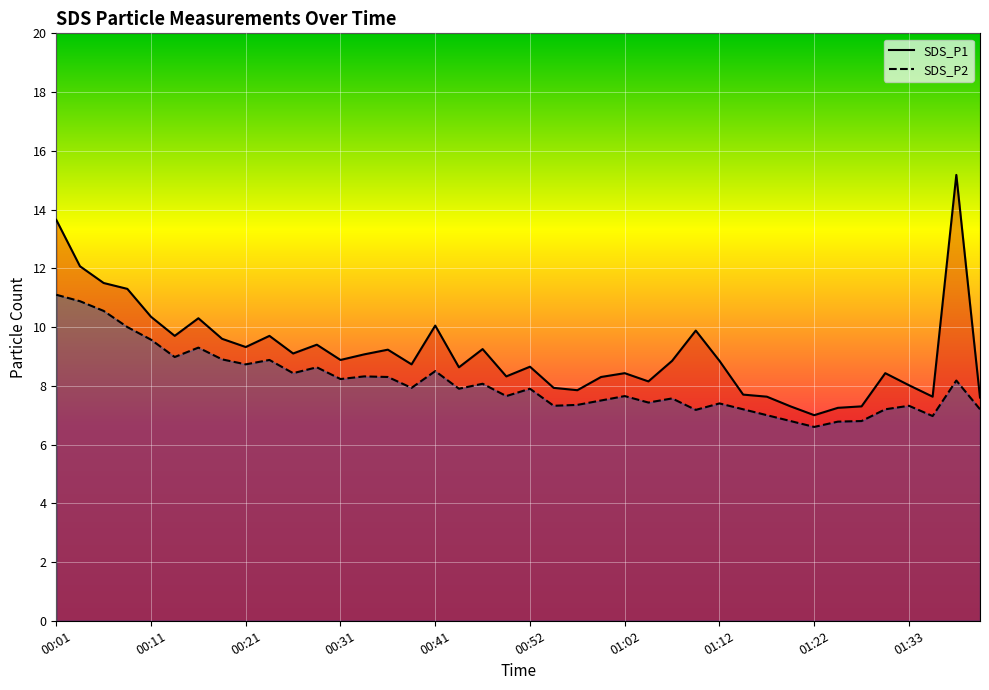

What position from the left is 00:52?

21